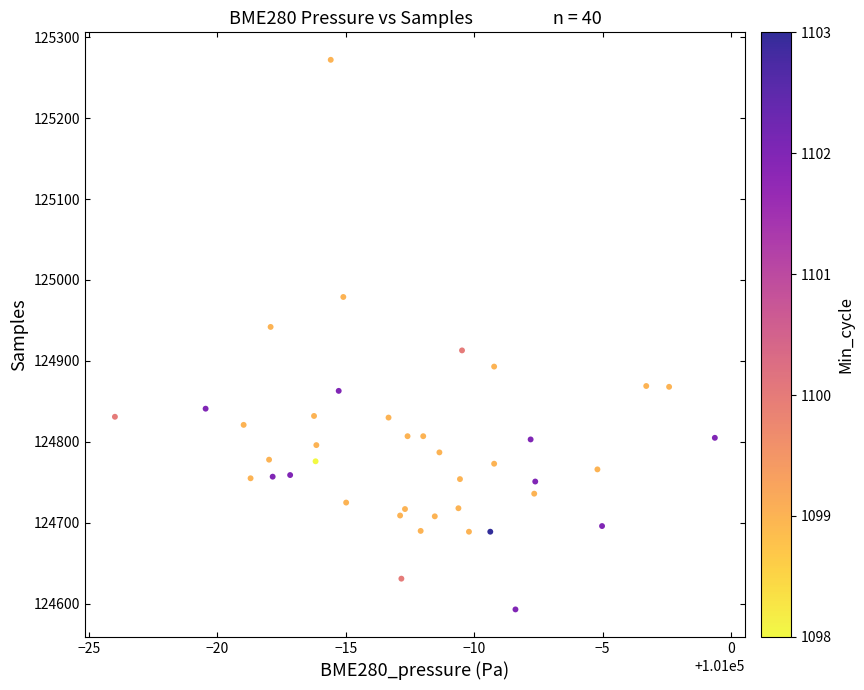

What Y value in the scatter plot is closest to 124932?

124942